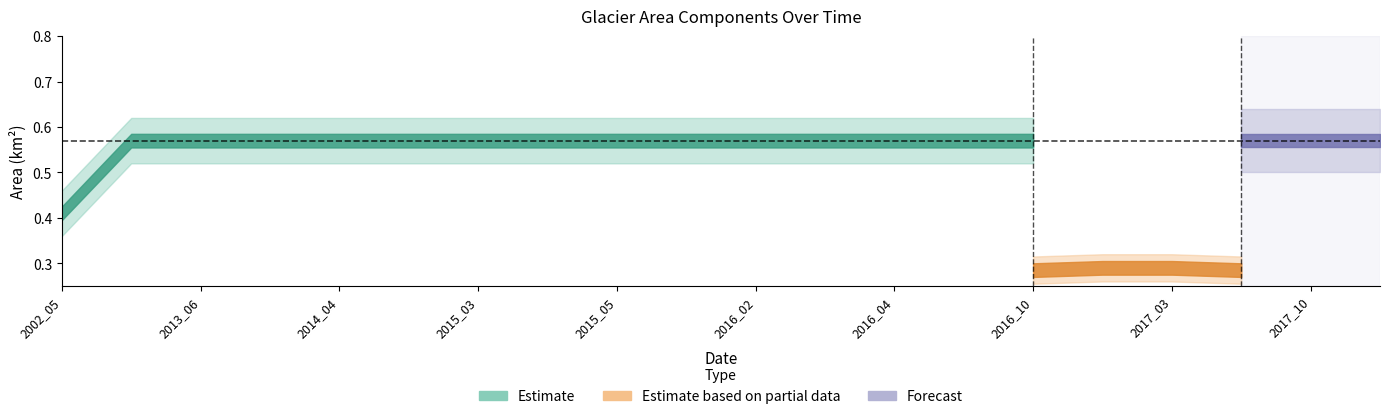

What is the greatest value displayed?

0.6